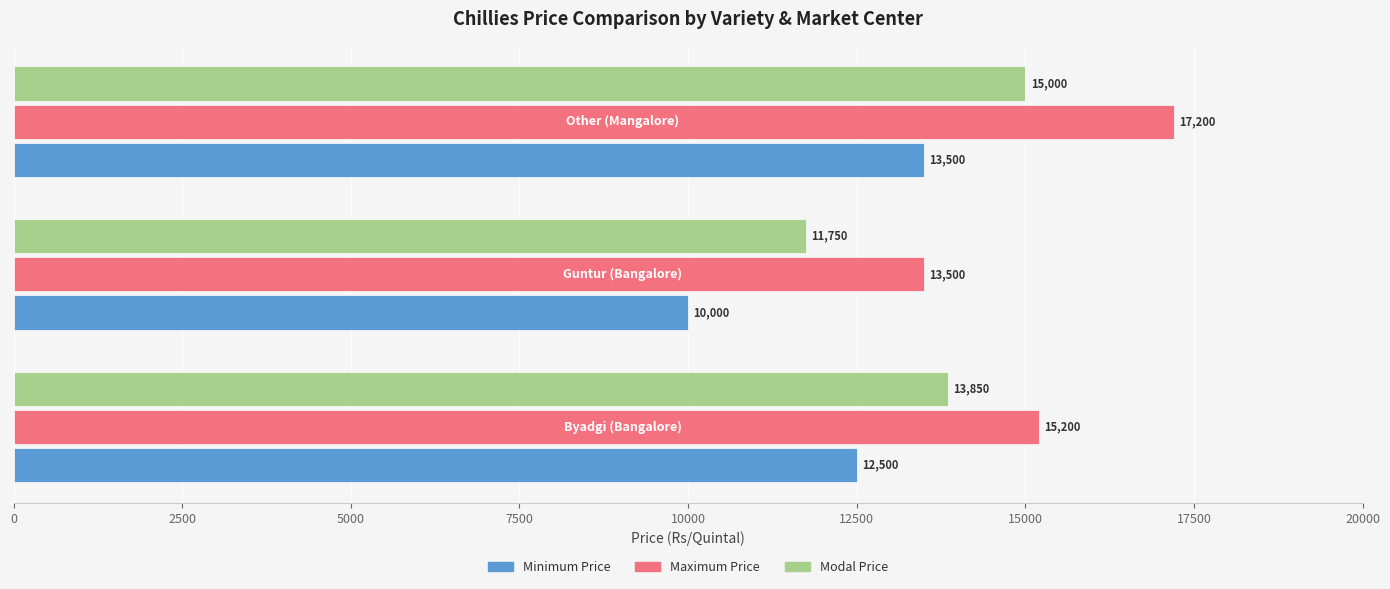

What is the difference between the maximum and minimum values in the Maximum Price series?

3700